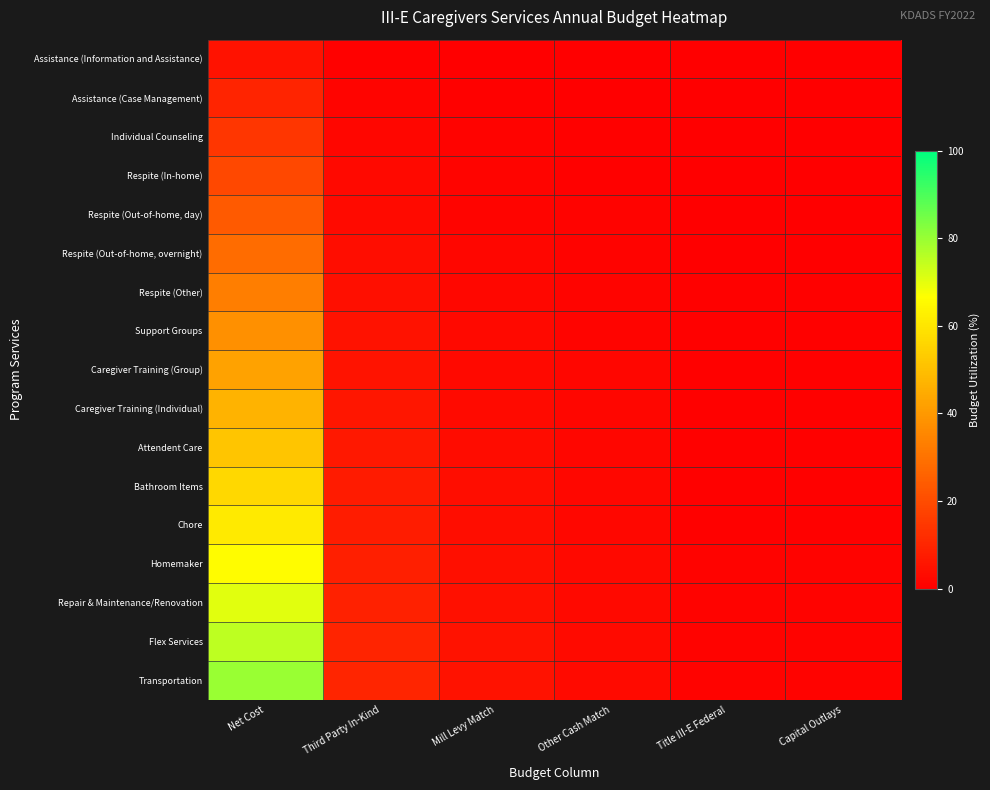

Which series has the widest spread of values?

Transportation